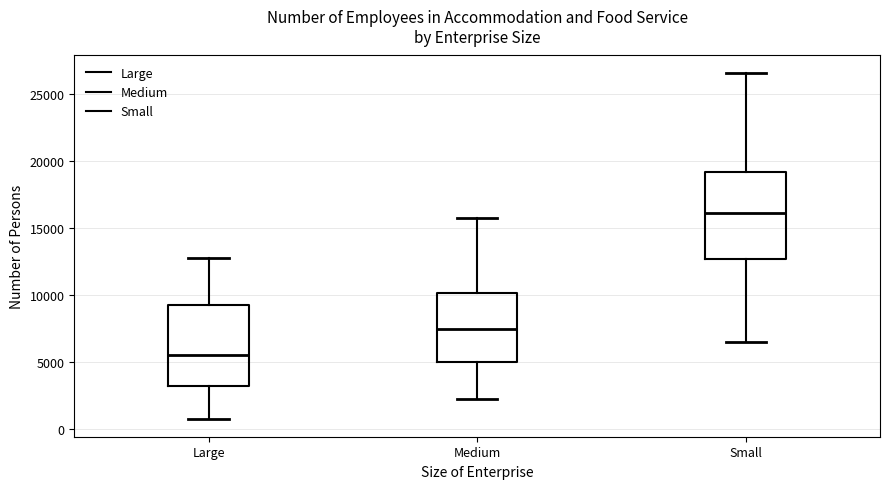

Reading left to right, transcribe this box plot: for each box, give where its median line is, the range the box spans, and where its two whiskers end, as read against the y-axis. The values are not printed on the chart, so give them approximately, as read against the axis.

Large: median 5500, box 3000 to 9500, whiskers 500 to 13000
Medium: median 7500, box 5000 to 10000, whiskers 2000 to 15500
Small: median 16000, box 12500 to 19000, whiskers 6500 to 26500